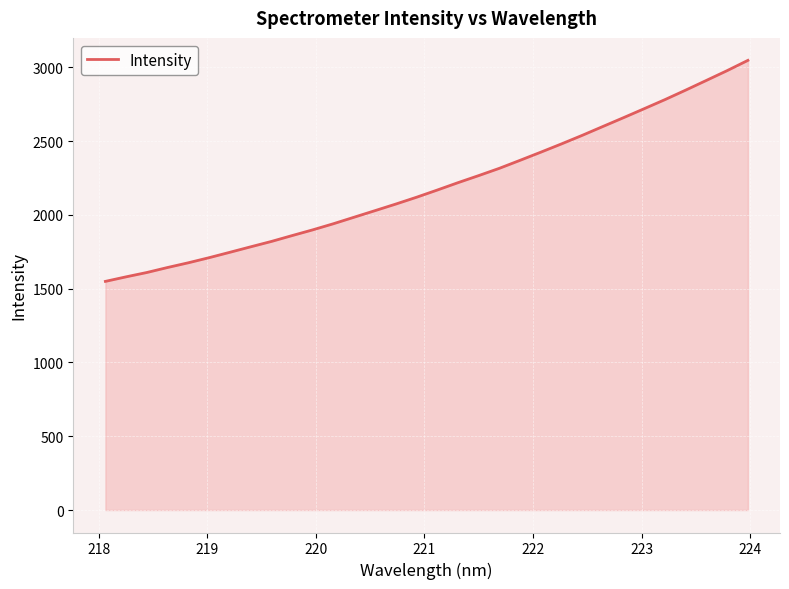

What is the minimum value shown in the chart?

1549.4